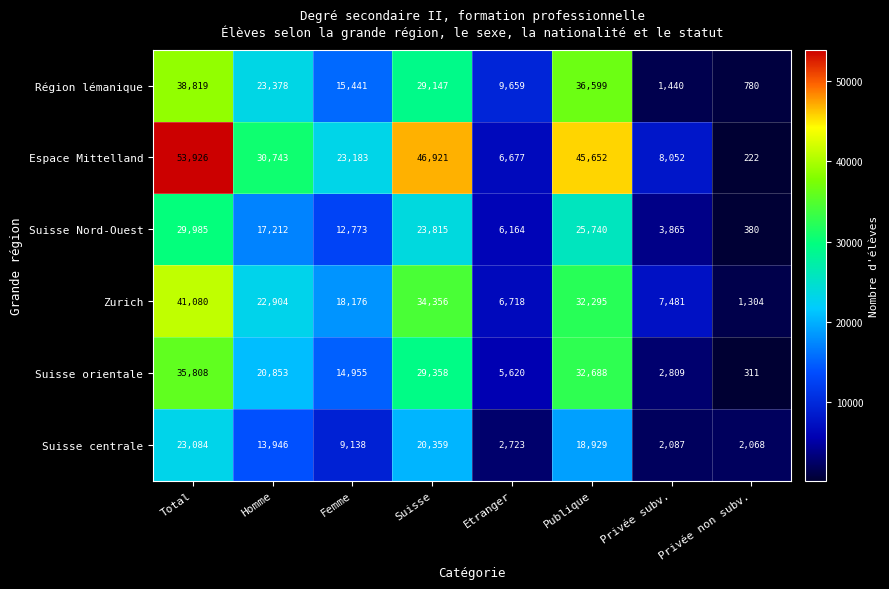

What is the total value across all series at Privée non subv.?

5065